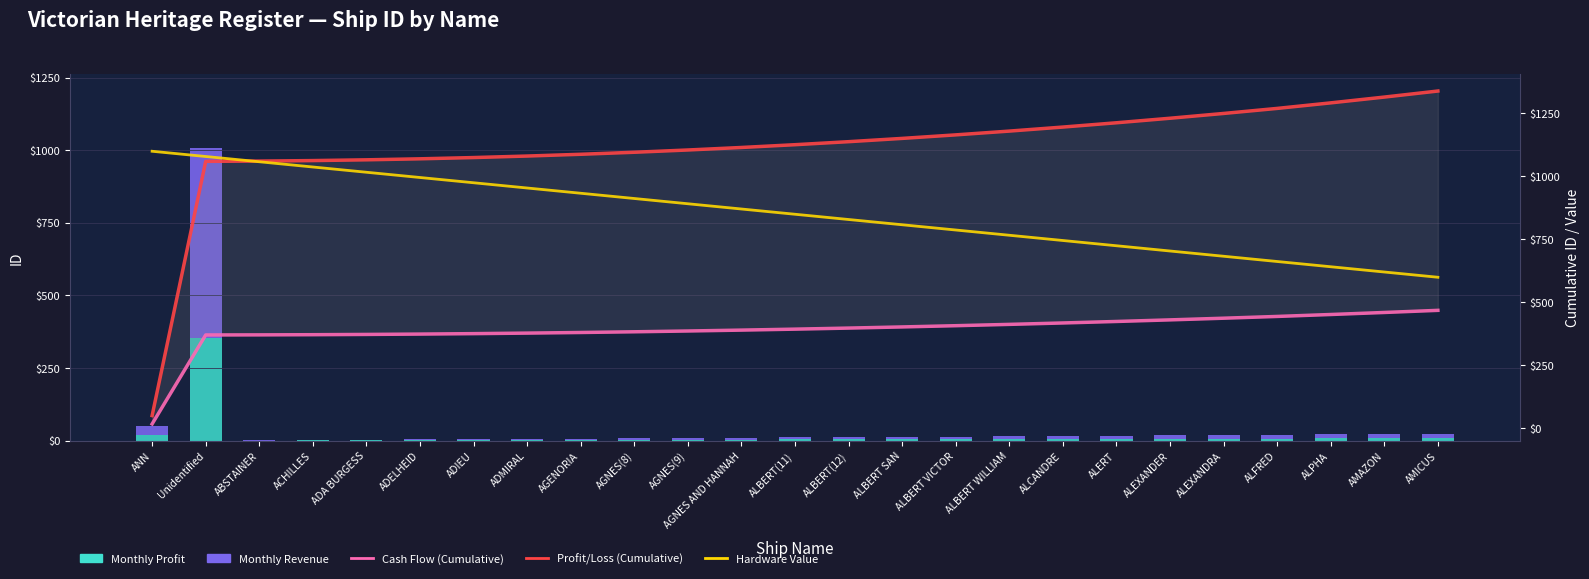

What is the sum of the Cash Flow (Cumulative) values at ADIEU and ADELHEID?

750.8